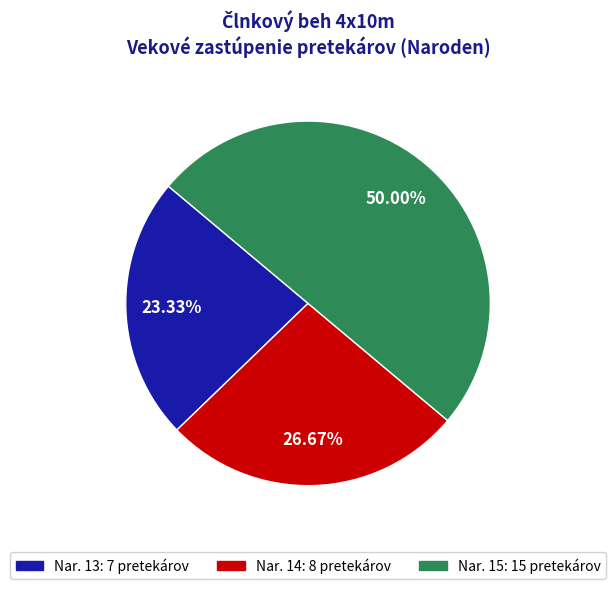

Count the number of slices in the pie.

3